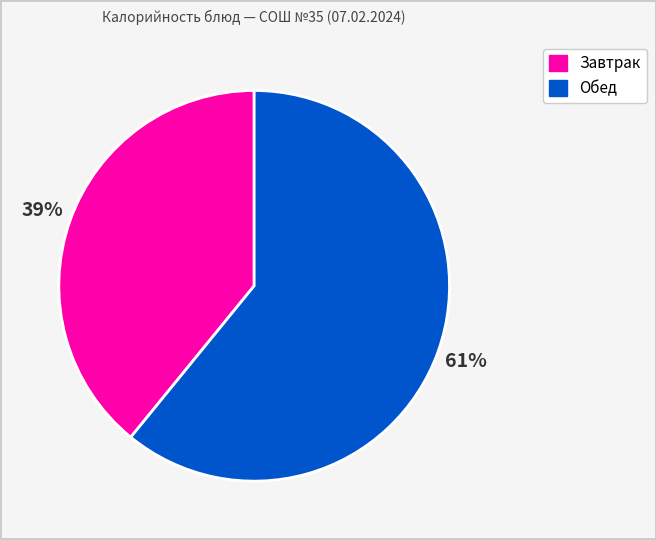

How many segments does this pie chart have?

2